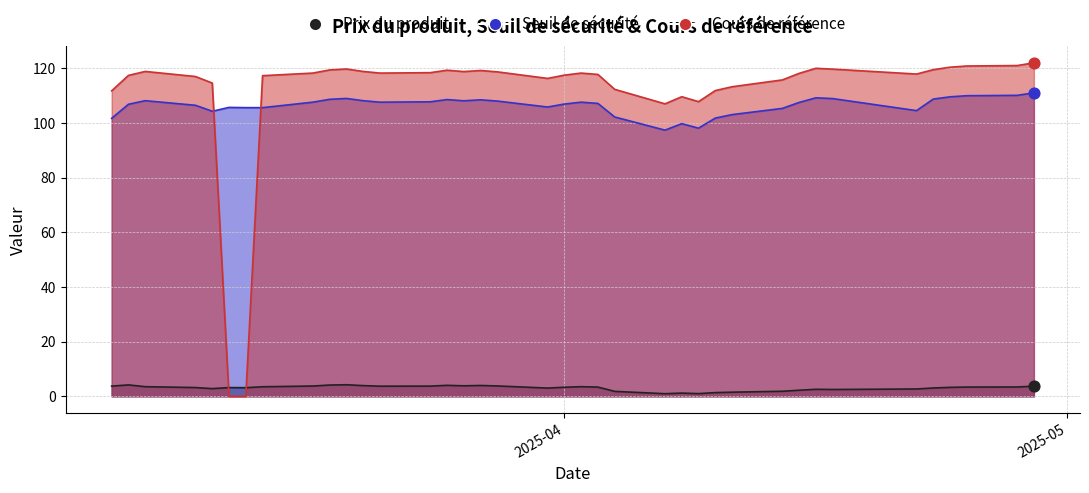

Is the value of Seuil de sécurité at 2025-04-28 greater than the value of Prix du produit at 2025-04-28?

Yes